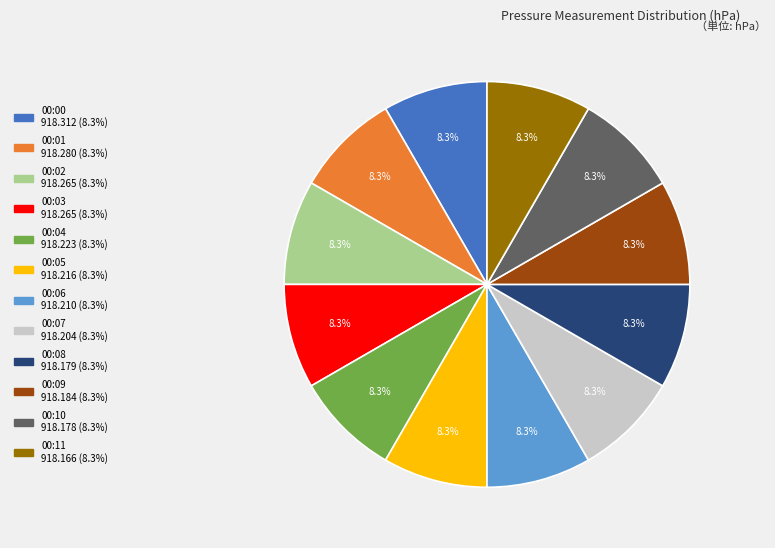

Does any single category account for the majority?

No